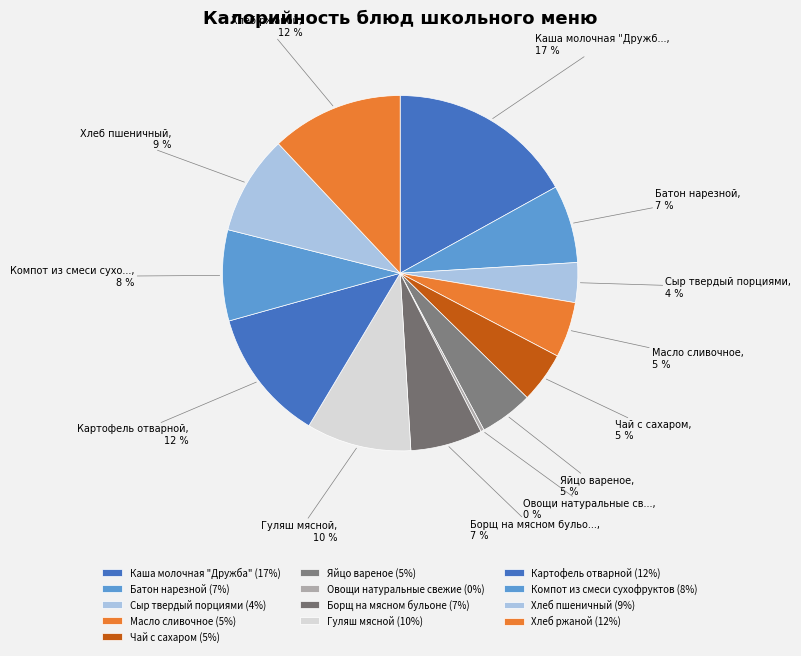

How many segments does this pie chart have?

13